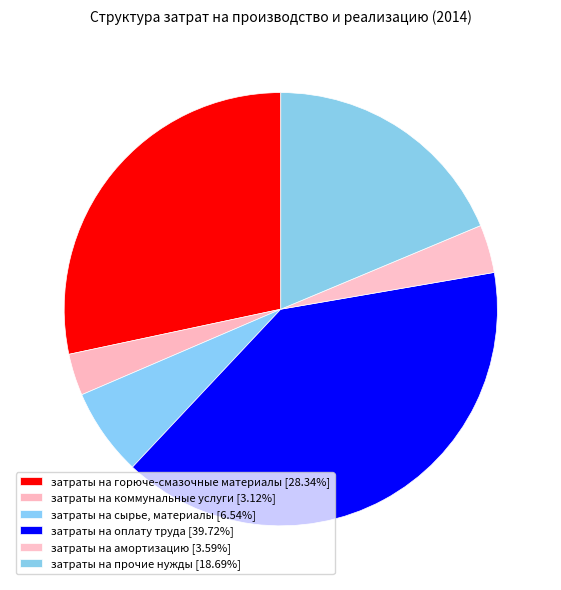

Does any single category account for the majority?

No